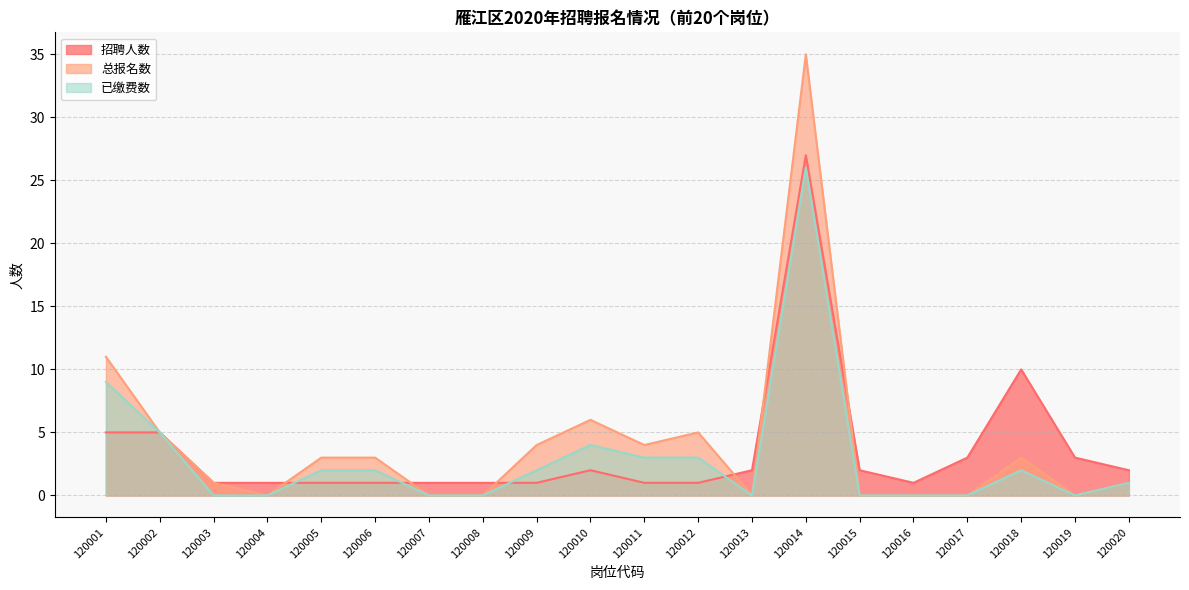

Rank the series at 120018 from lowest to highest value.

已缴费数, 总报名数, 招聘人数